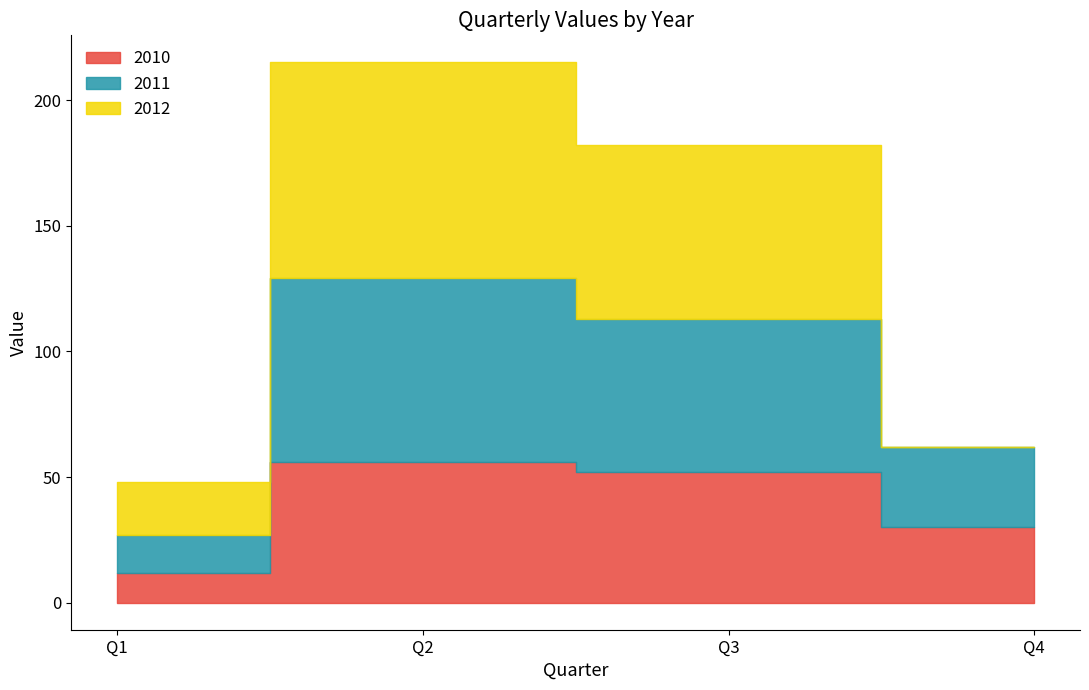

Reading left to right, transcribe all the data shown in this chart.

2010: Q1=12	Q2=56	Q3=52	Q4=30
2011: Q1=15	Q2=73	Q3=61	Q4=32
2012: Q1=21	Q2=86	Q3=69	Q4=0